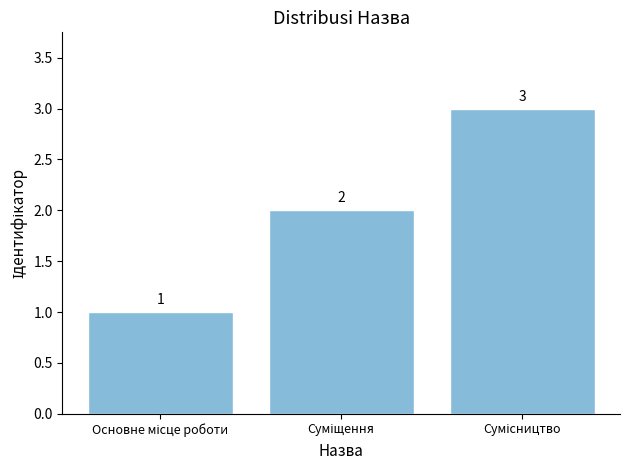

What is the sum of all values?

6